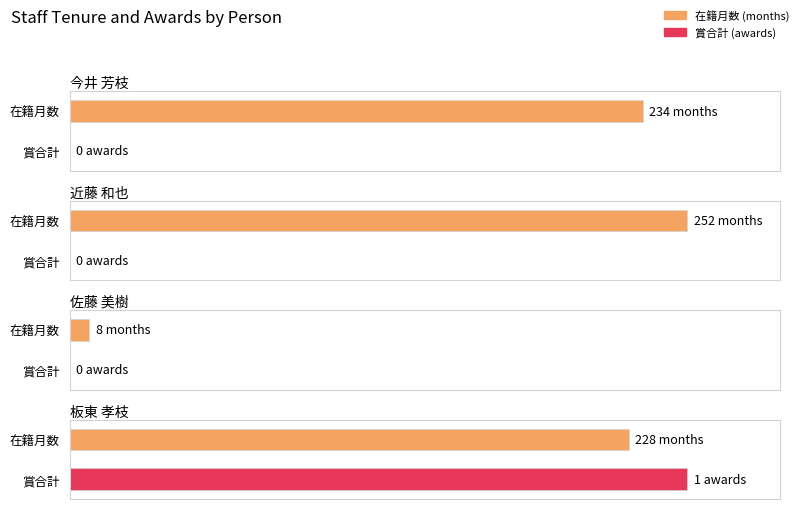

Count the number of data series in this chart.

2